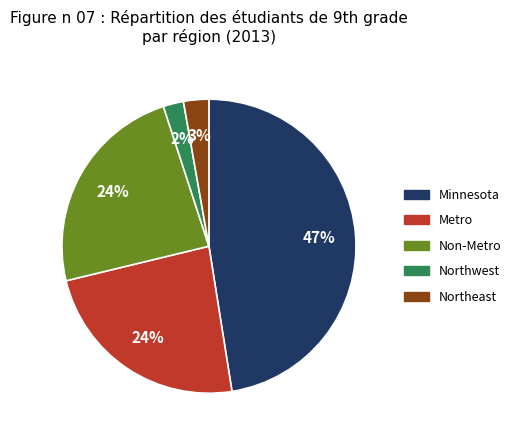

To the nearest percent, what is the difference between the largest and smallest slice percentages?

45%